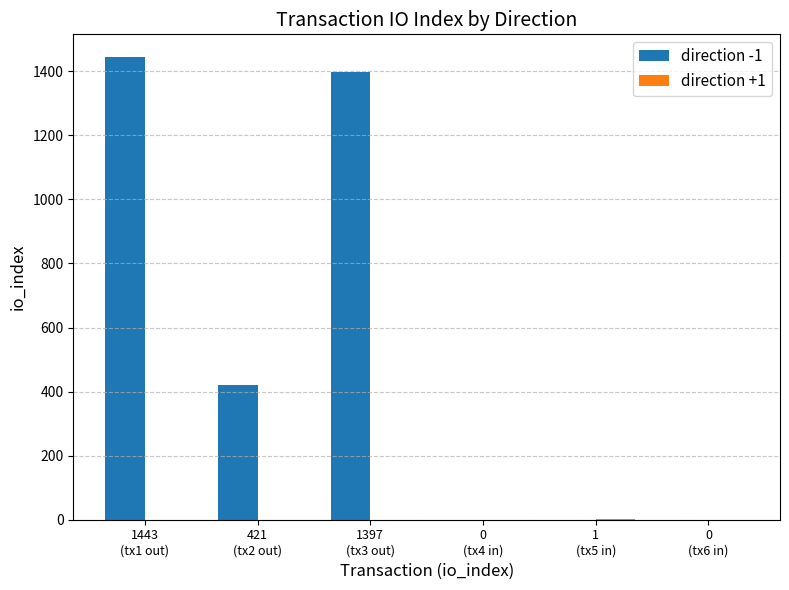

Which series has the largest total across all categories?

direction -1